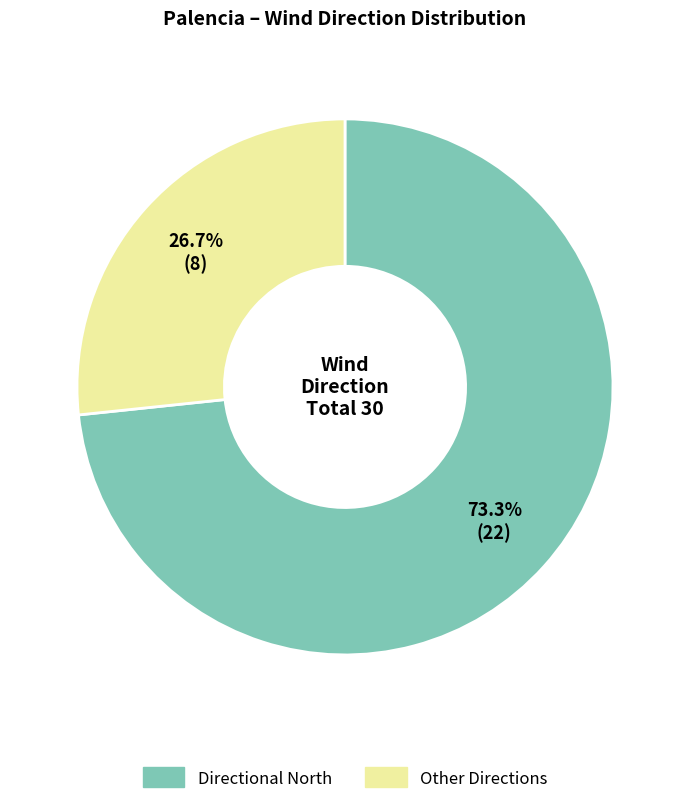

Rank the categories by value from lowest to highest.

Other Directions, Directional North